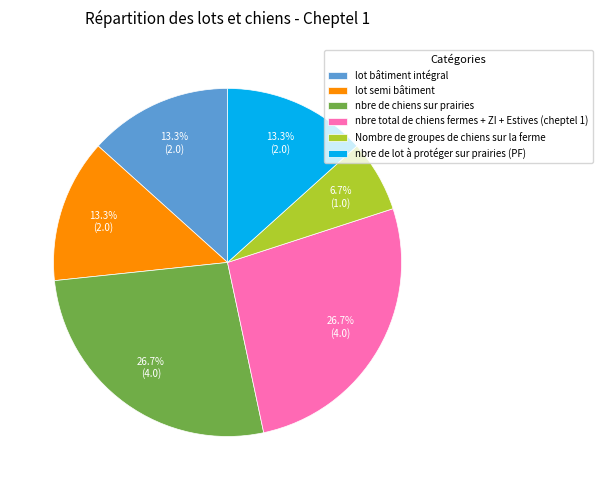

Does any single category account for the majority?

No